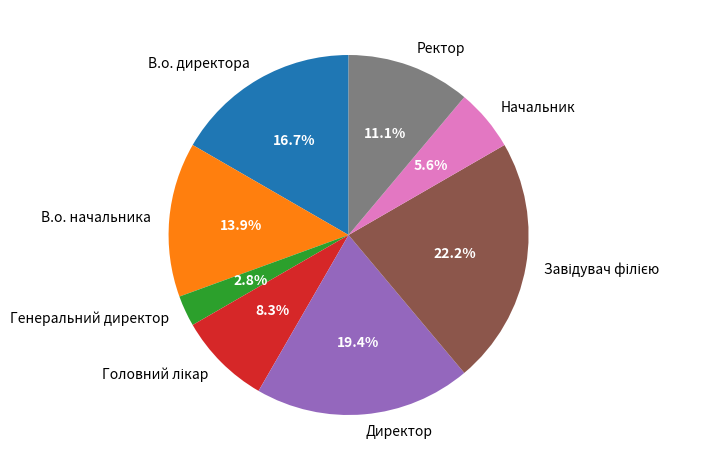

What is the smallest slice in the pie chart?

Генеральний директор